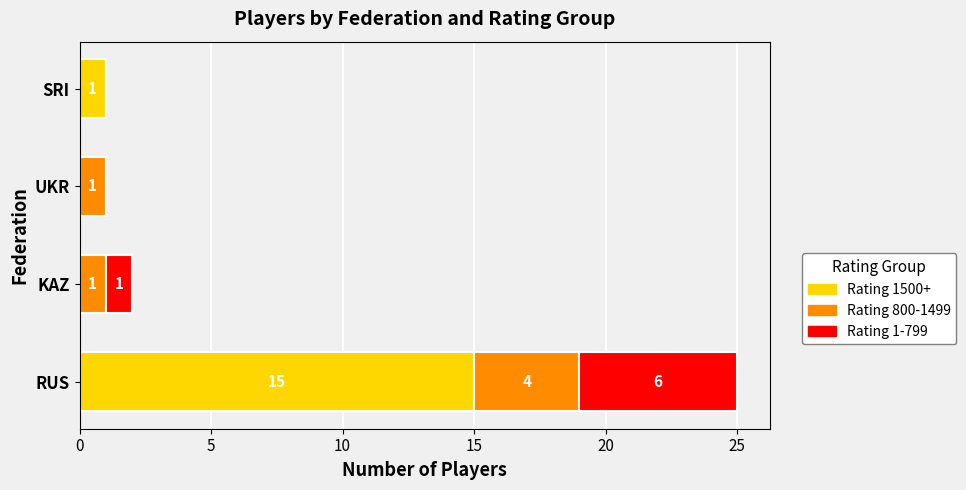

What is the total value across all series at RUS?

25